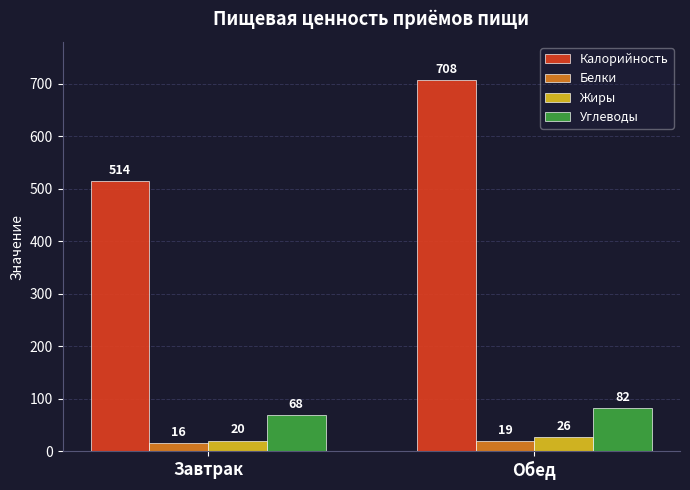

Reading left to right, list all the values displayed in this chart.

Калорийность: 514	708
Белки: 16	19
Жиры: 20	26
Углеводы: 68	82